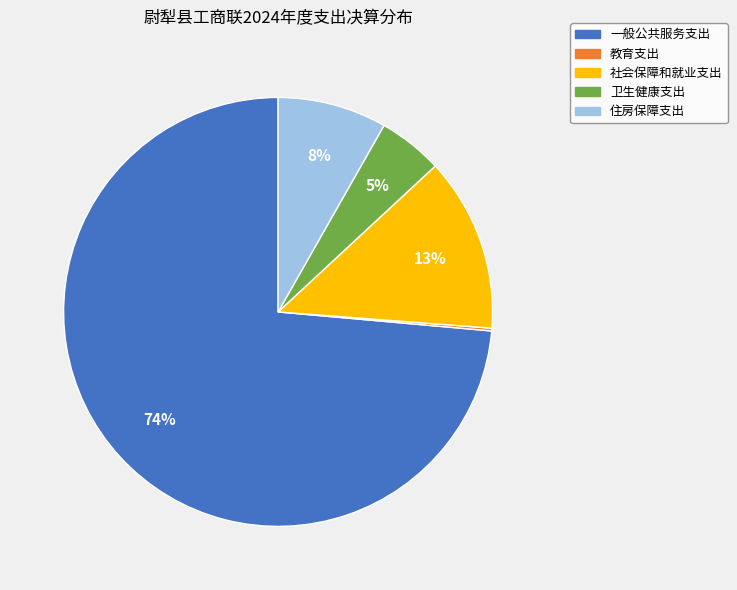

To the nearest percent, what is the difference between the 社会保障和就业支出 and 住房保障支出 slice percentages?

5%